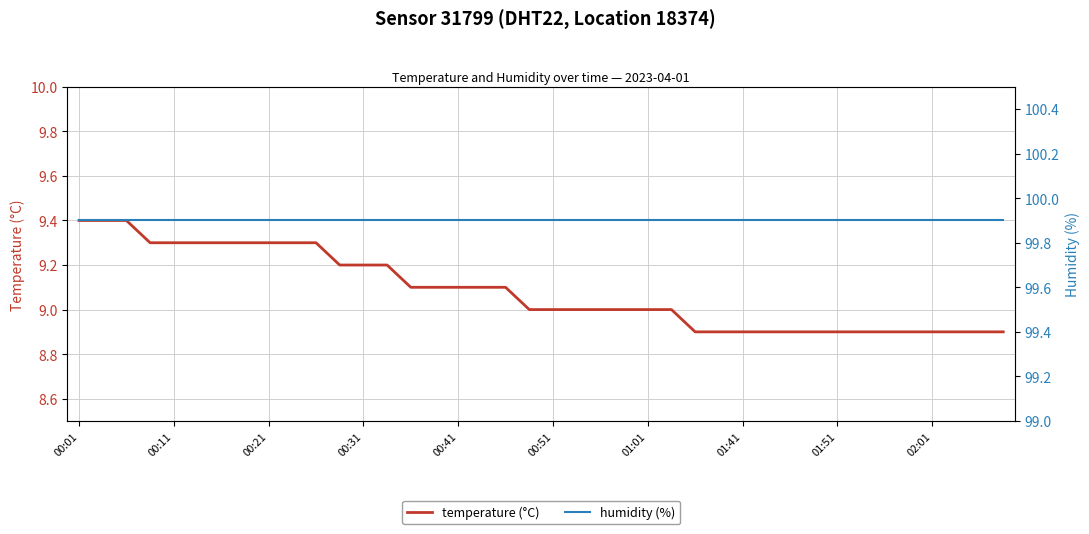

At how many categories does at least one series exceed 89?

40